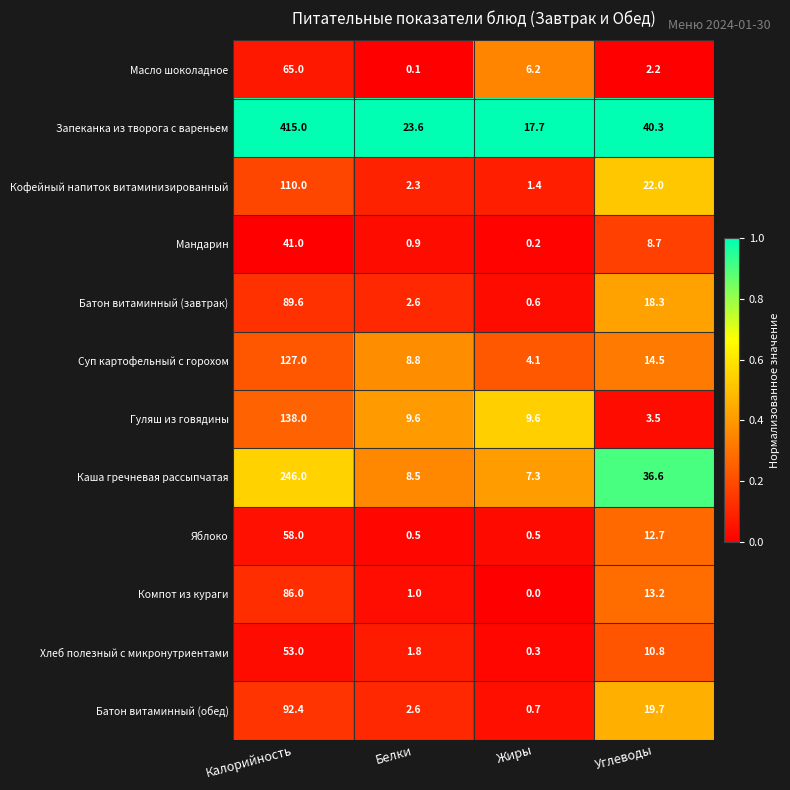

Which series has the largest total across all categories?

Запеканка из творога с вареньем